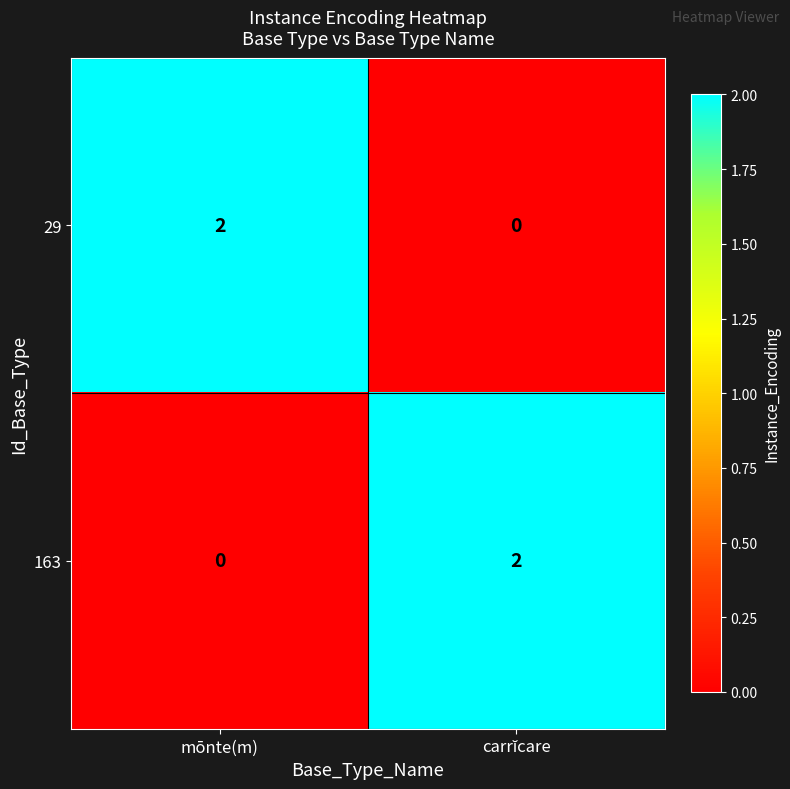

Is it true that 29 equals 2 at mōnte(m)?

True